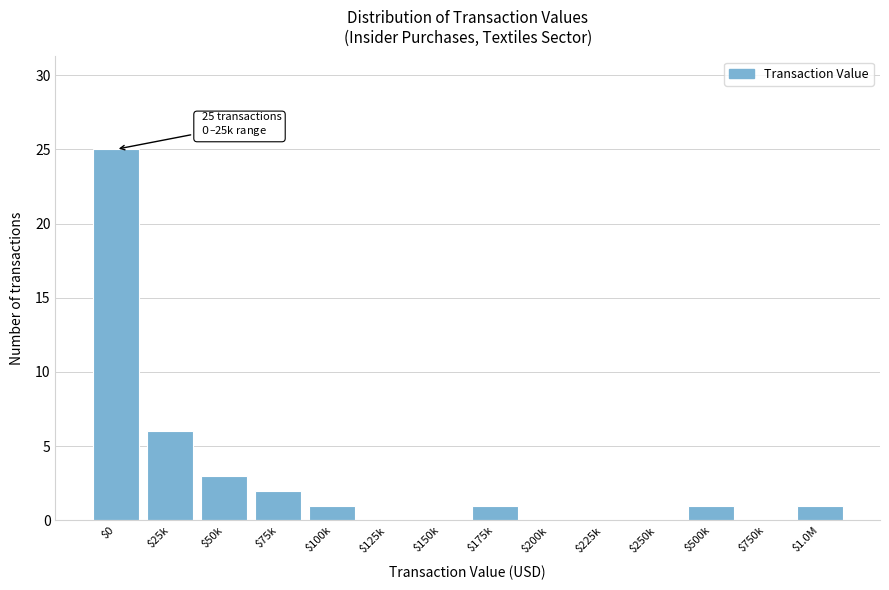

The value at $750k is 0. True or false?

True